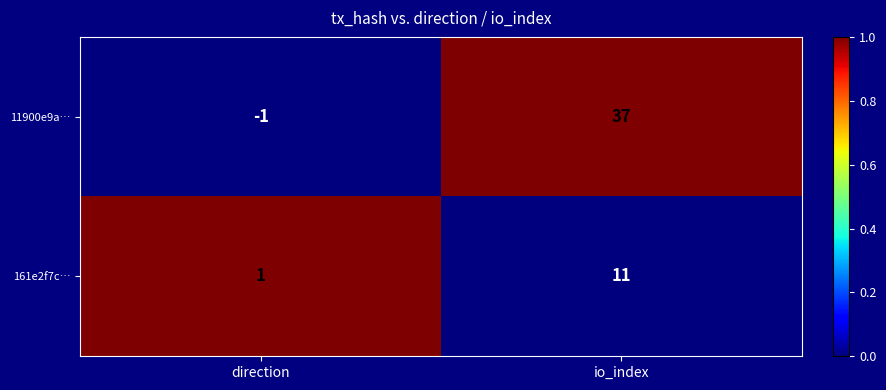

Reading left to right, list all the values displayed in this chart.

11900e9a…: -1	37
161e2f7c…: 1	11